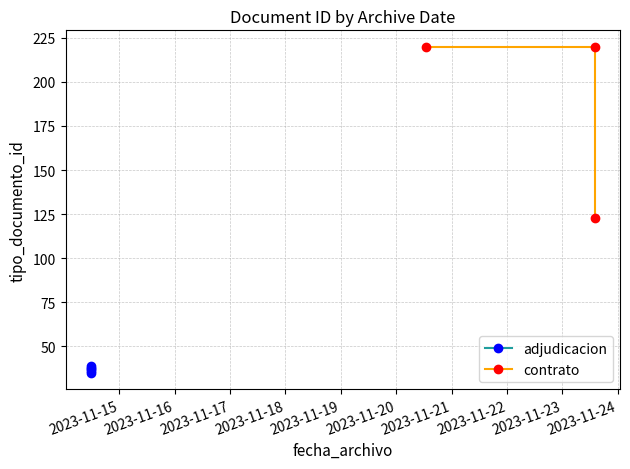

Where is the first local maximum?

2023-11-14 11:38:28